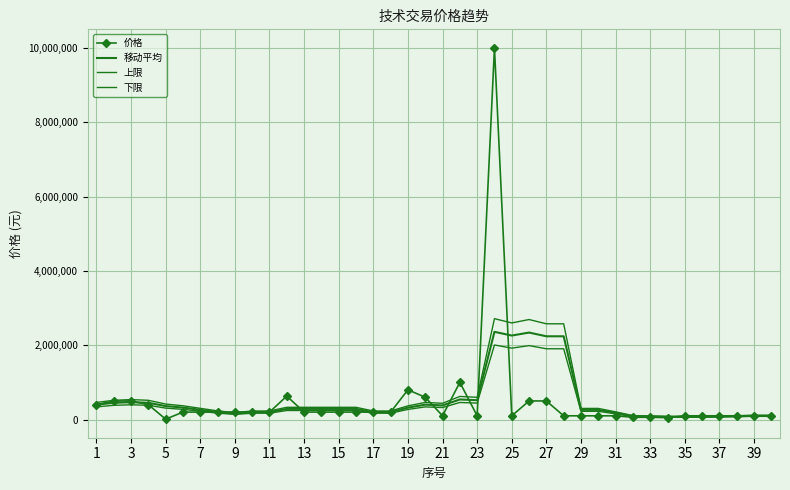

True or false: 下限 and 移动平均 intersect in this chart.

False